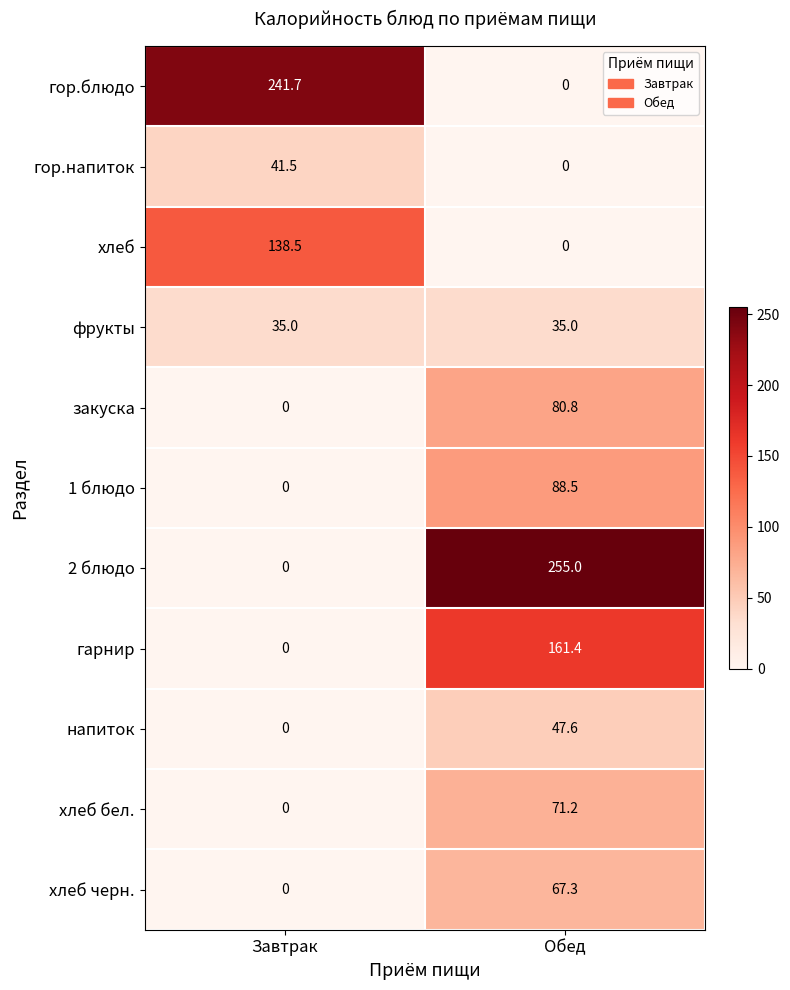

What is the spread (max minus min) of values at Обед?

255.0